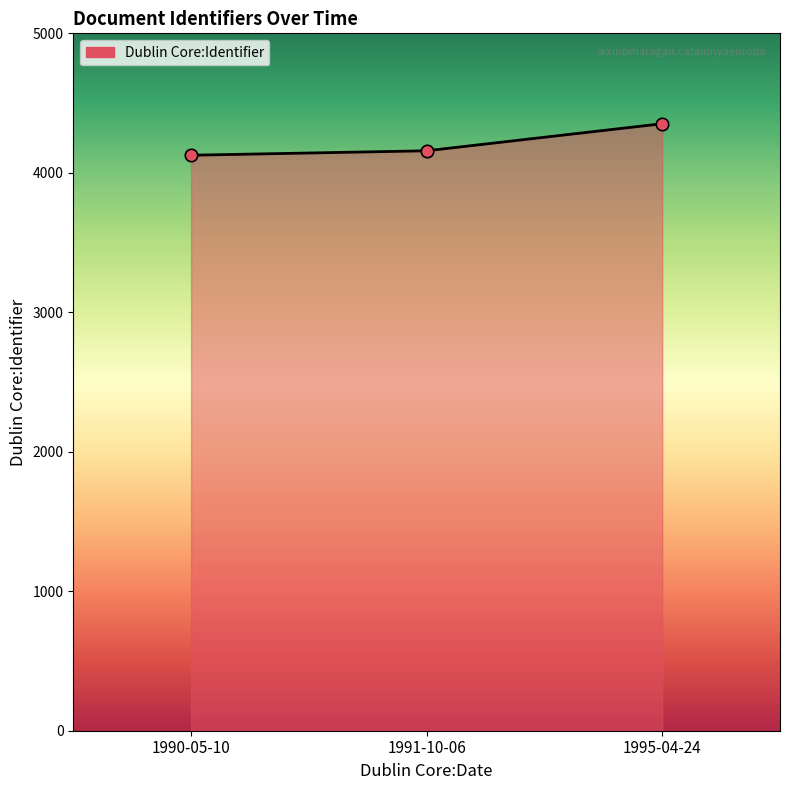

What is the change in value from 1990-05-10 to 1995-04-24?

+226